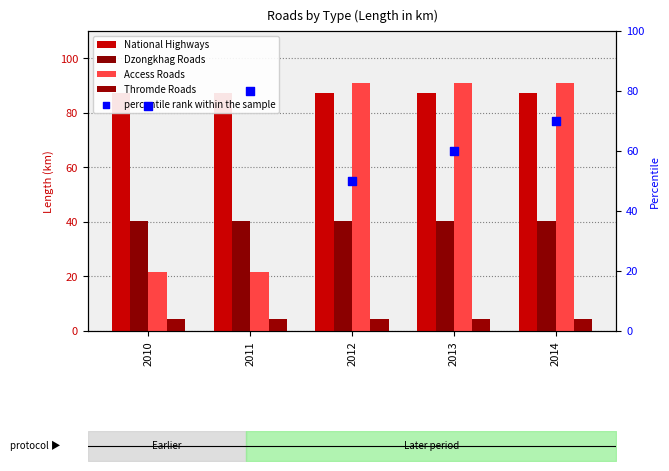

At which category is the sum across all series the highest?

2014